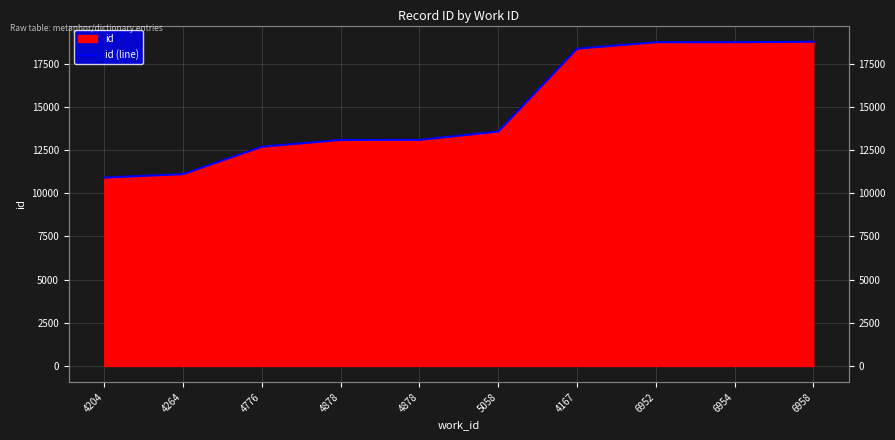

What is the ratio of the value at 4776 to the value at 4264?

1.1